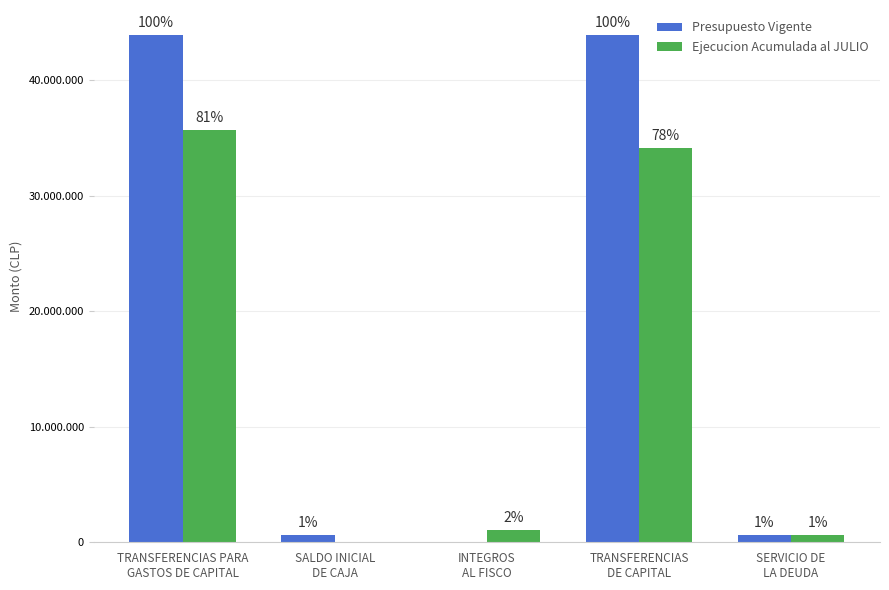

Between SALDO INICIAL
DE CAJA and INTEGROS
AL FISCO, which series saw the biggest shift?

Ejecucion Acumulada al JULIO